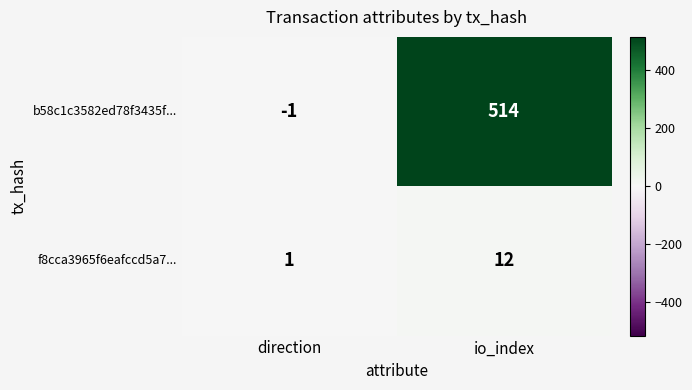

Reading right to left, what are all the values shown in this chart?

b58c1c3582ed78f3435f...: io_index=514	direction=-1
f8cca3965f6eafccd5a7...: io_index=12	direction=1